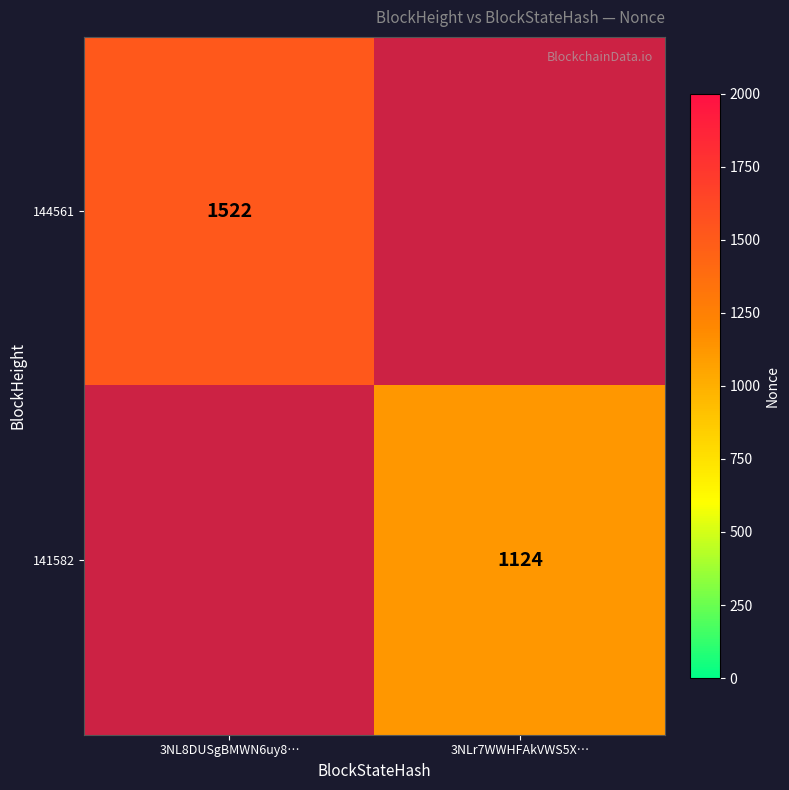

Between 3NL8DUSgBMWN6uy8… and 3NLr7WWHFAkVWS5X…, which is larger?

3NLr7WWHFAkVWS5X…